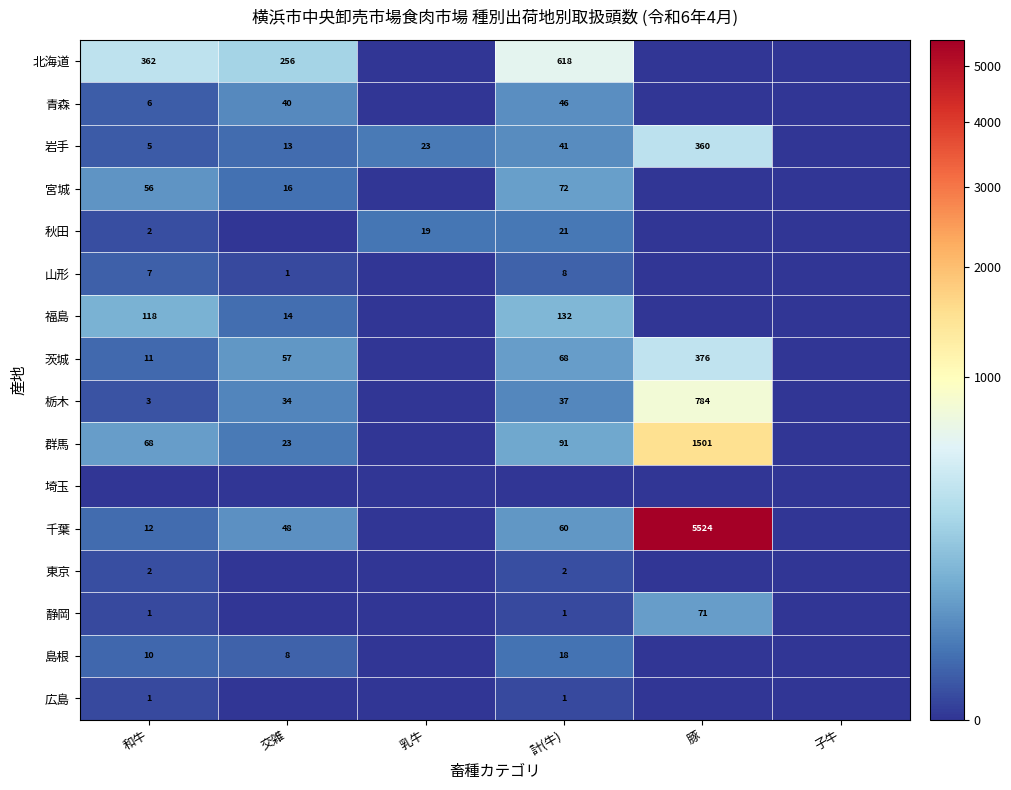

Is the value of 青森 at 交雑 greater than the value of 栃木 at 豚?

No